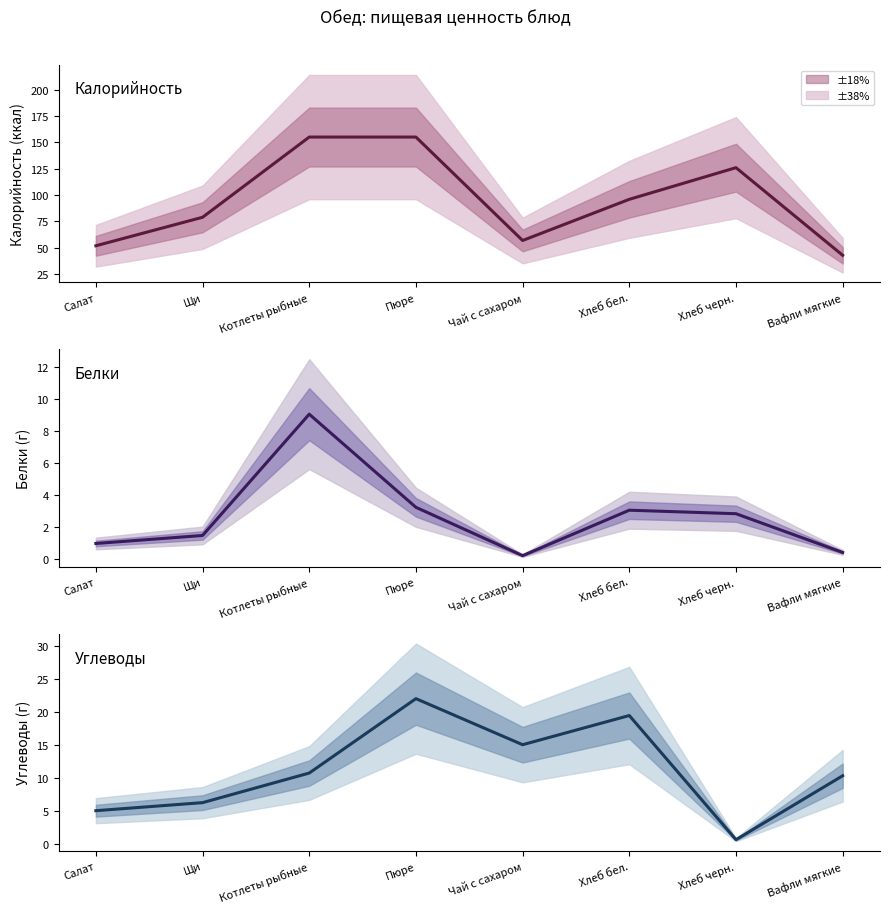

Which series changed the most between Пюре and Чай с сахаром?

Калорийность